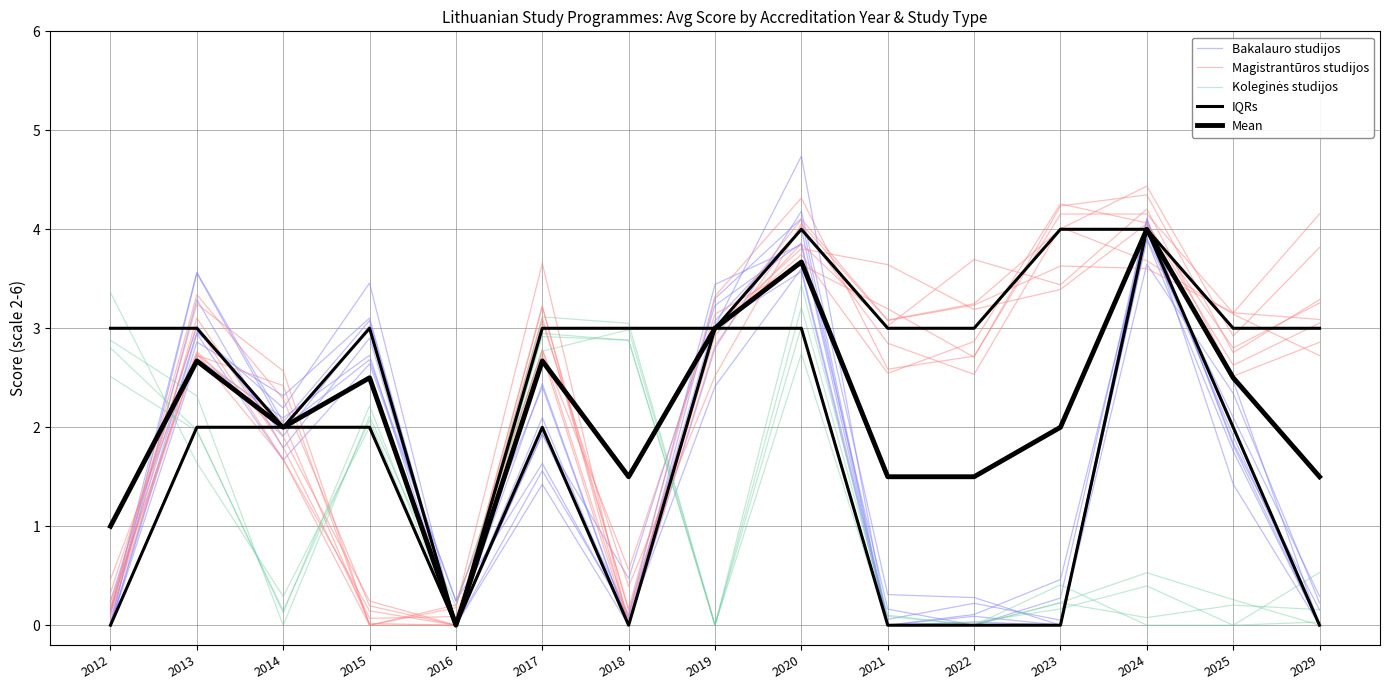

What is the value of the Magistrantūros studijos point at the 14th from the left?

3.1